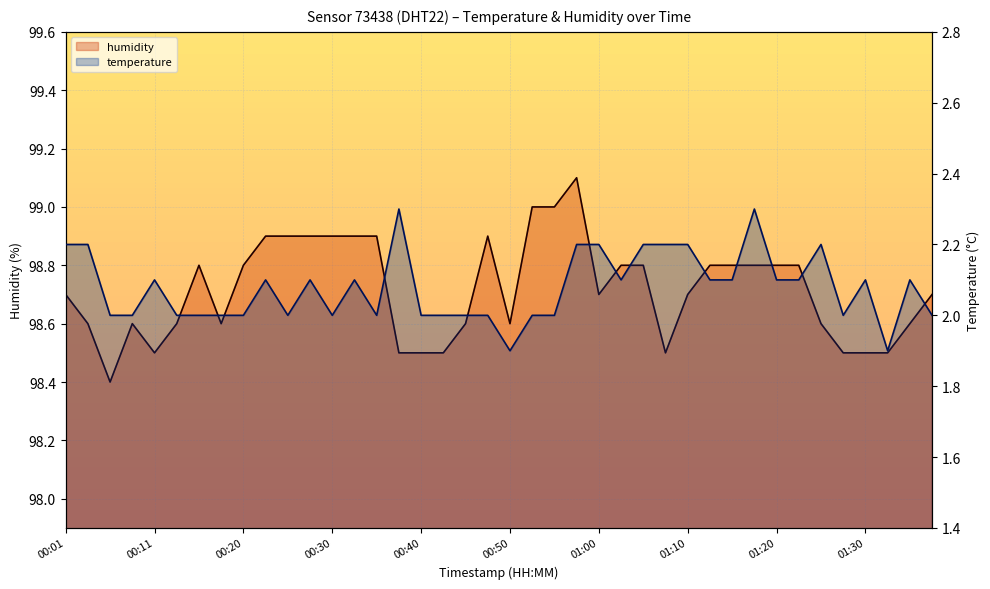

Count the number of data series in this chart.

2